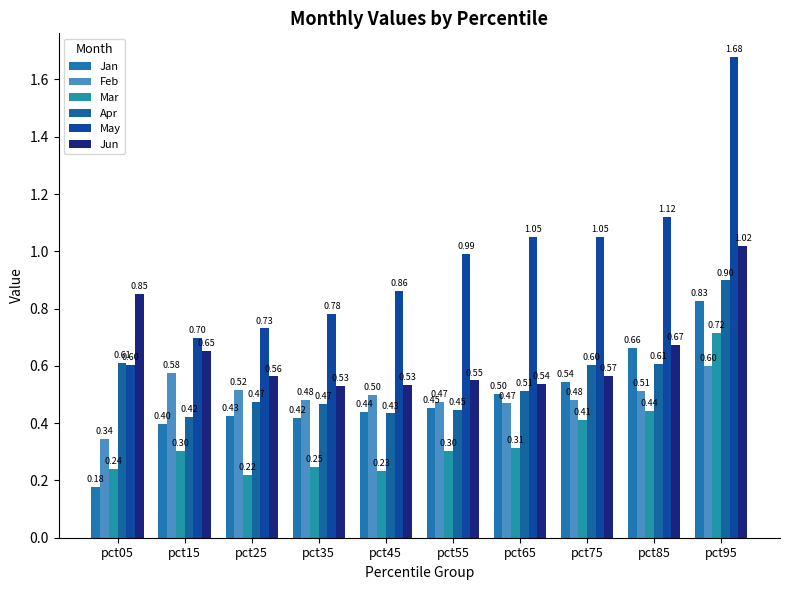

What is the average value of the Apr series?

0.5